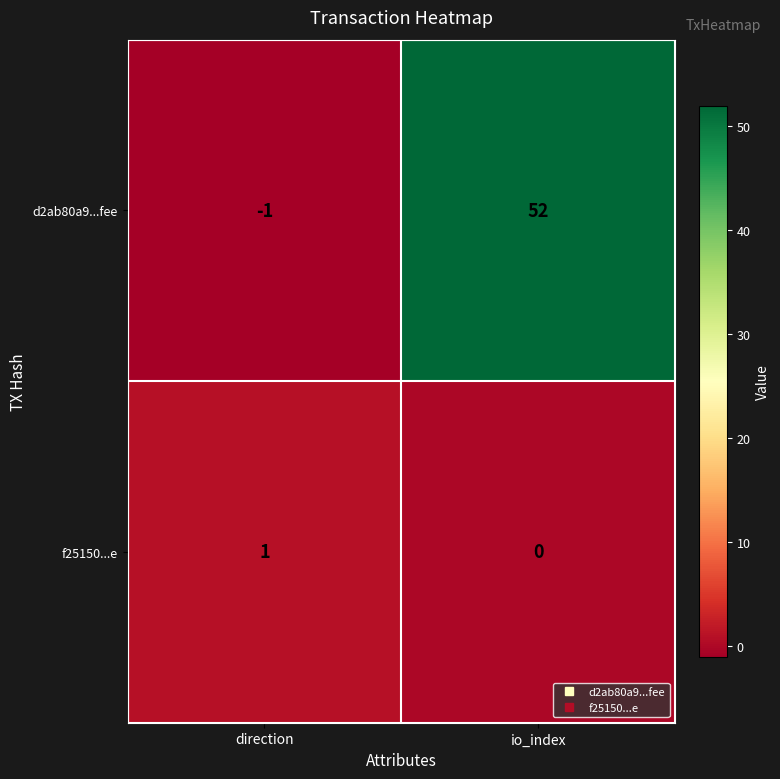

Rank the series by their maximum value, from lowest to highest.

f25150...e, d2ab80a9...fee